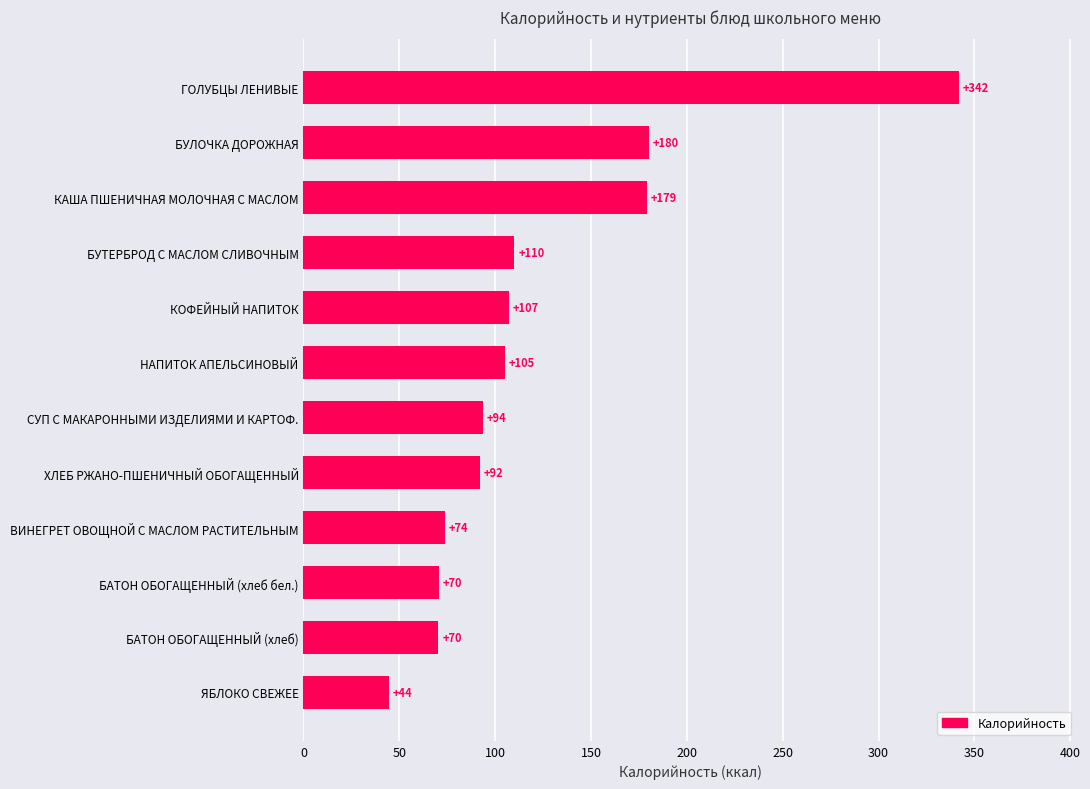

What is the sum of all values?

1467.7